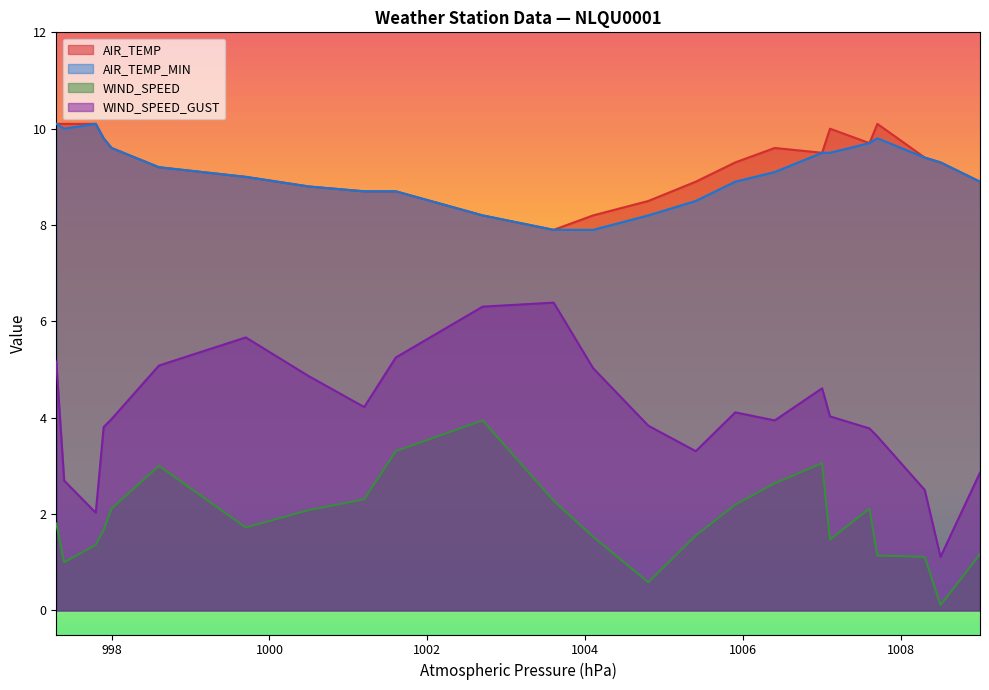

True or false: AIR_TEMP_MIN and AIR_TEMP intersect in this chart.

False